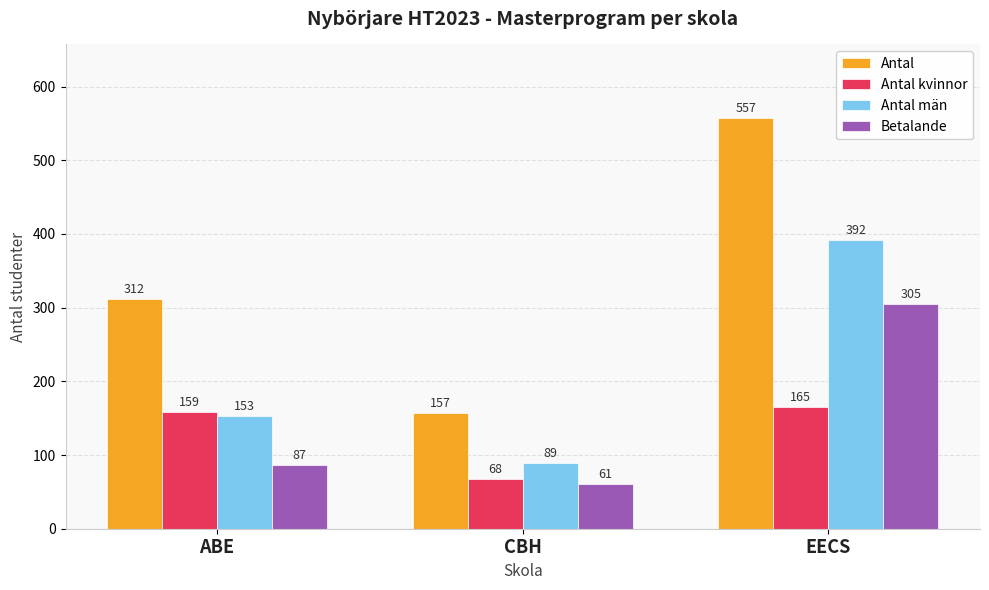

What is the total value across all series at ABE?

711